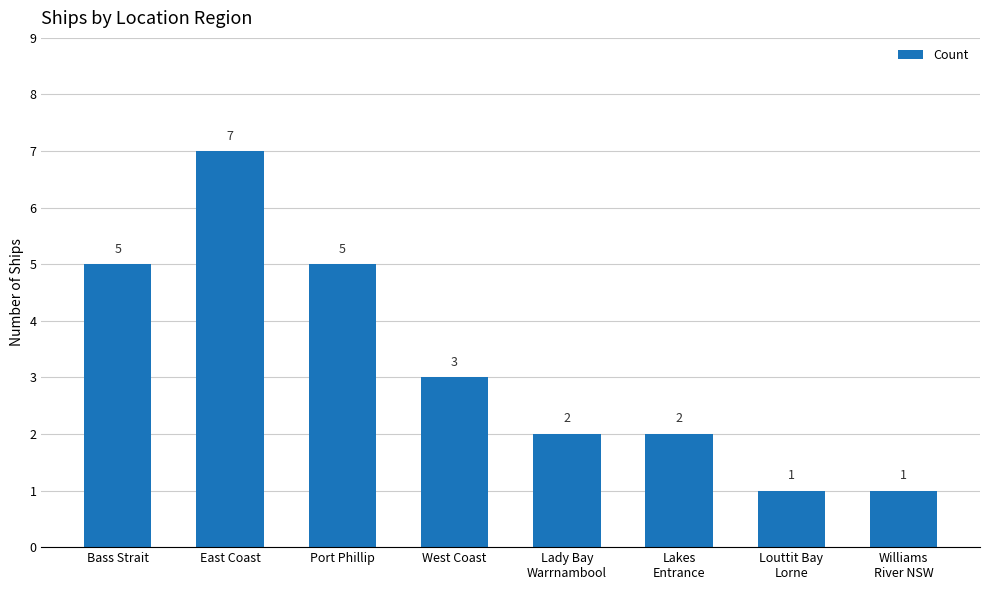

At which label does the data first exceed 3?

Bass Strait